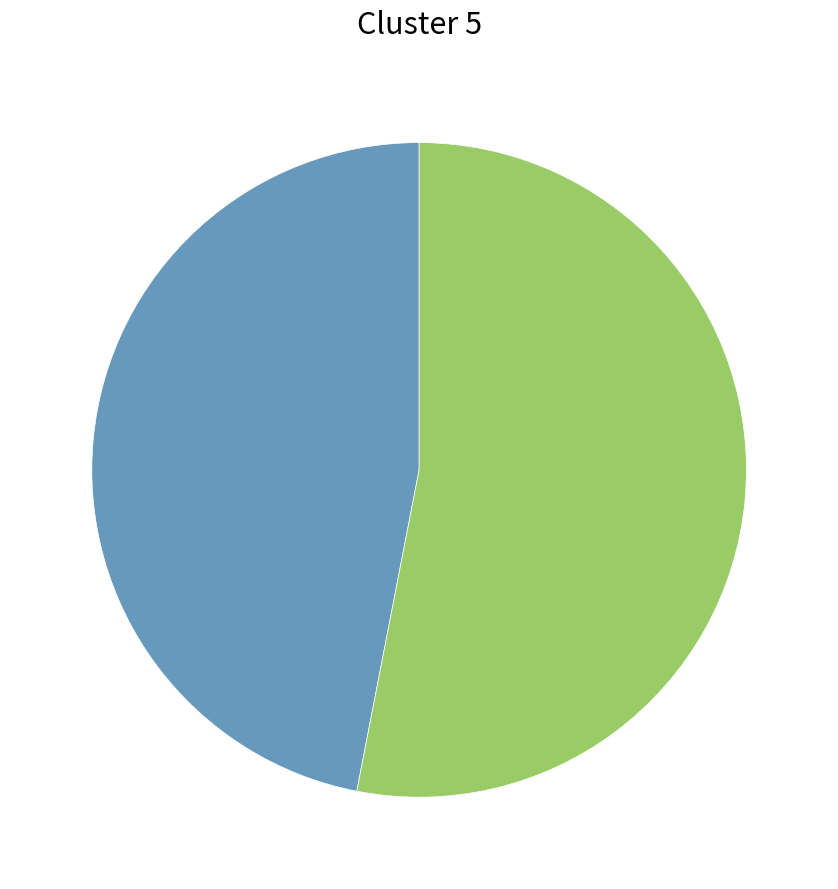

Is there any slice that represents more than half of the pie?

Yes